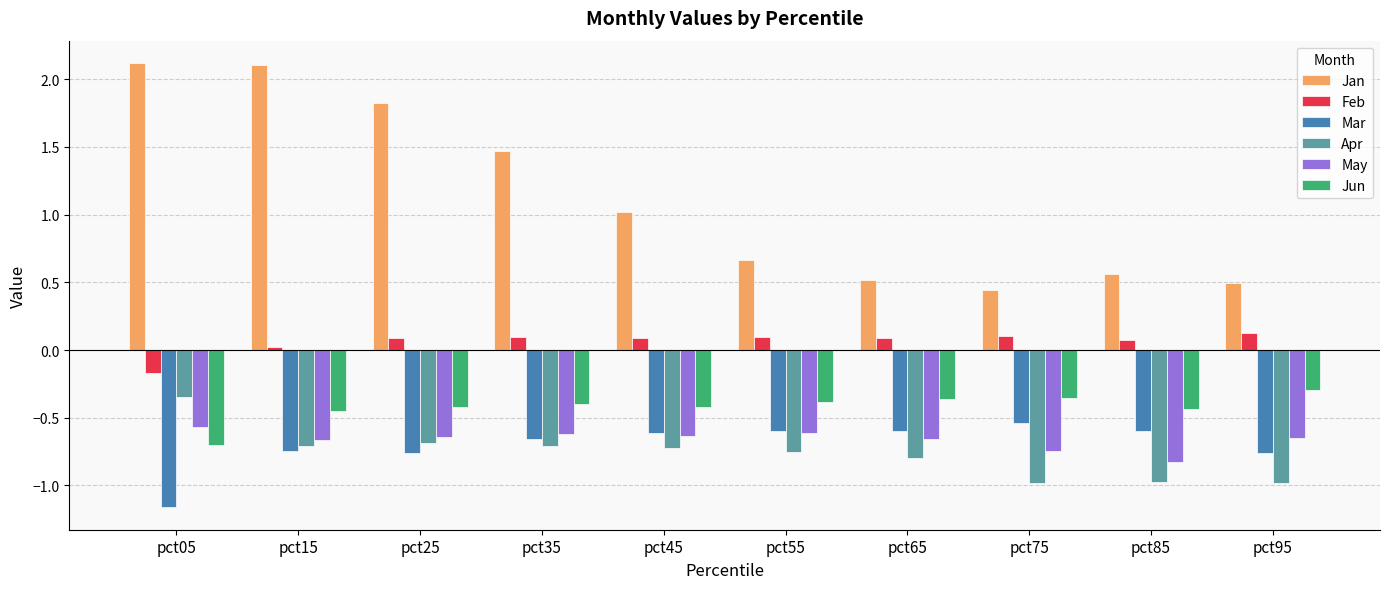

Which series has the largest range (max minus min)?

Jan